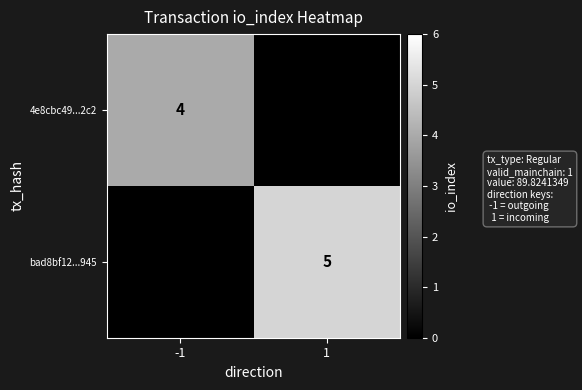

The value of bad8bf12...945 at 1 is 5. True or false?

True